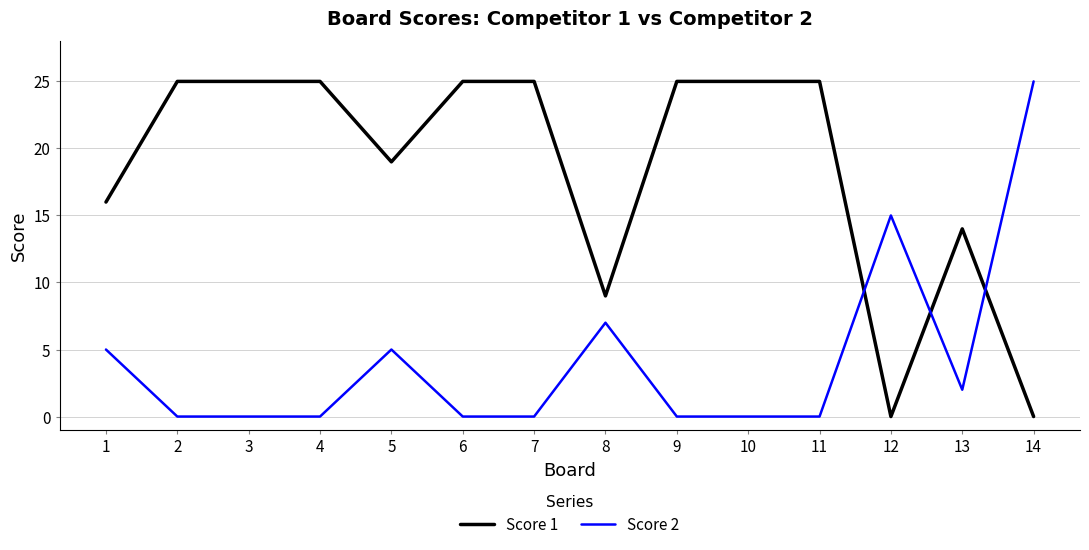

What is the difference between the maximum and minimum values in the Score 2 series?

25